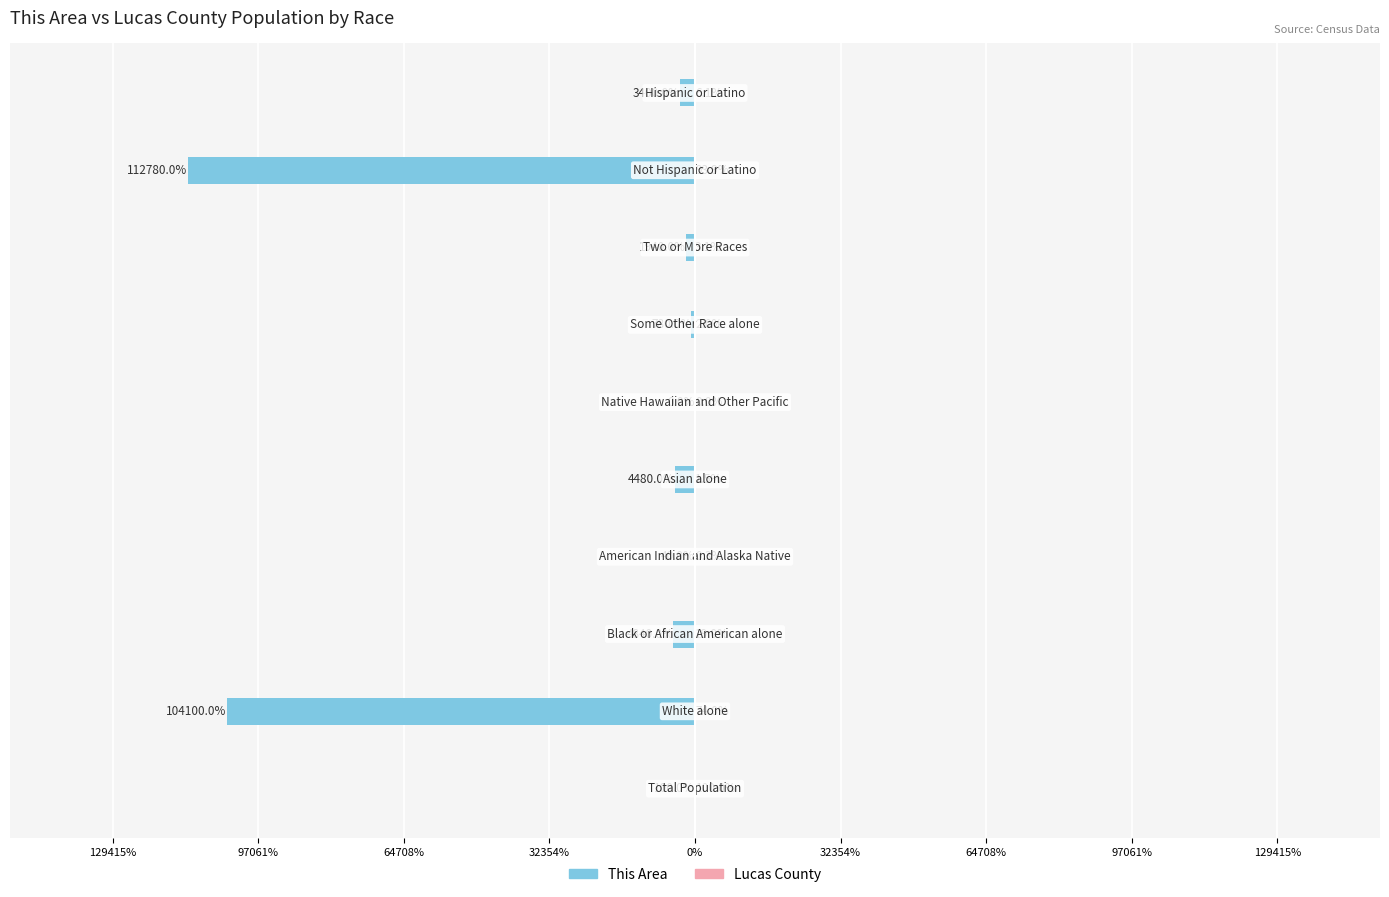

What is the minimum value for This Area?

-112780.0